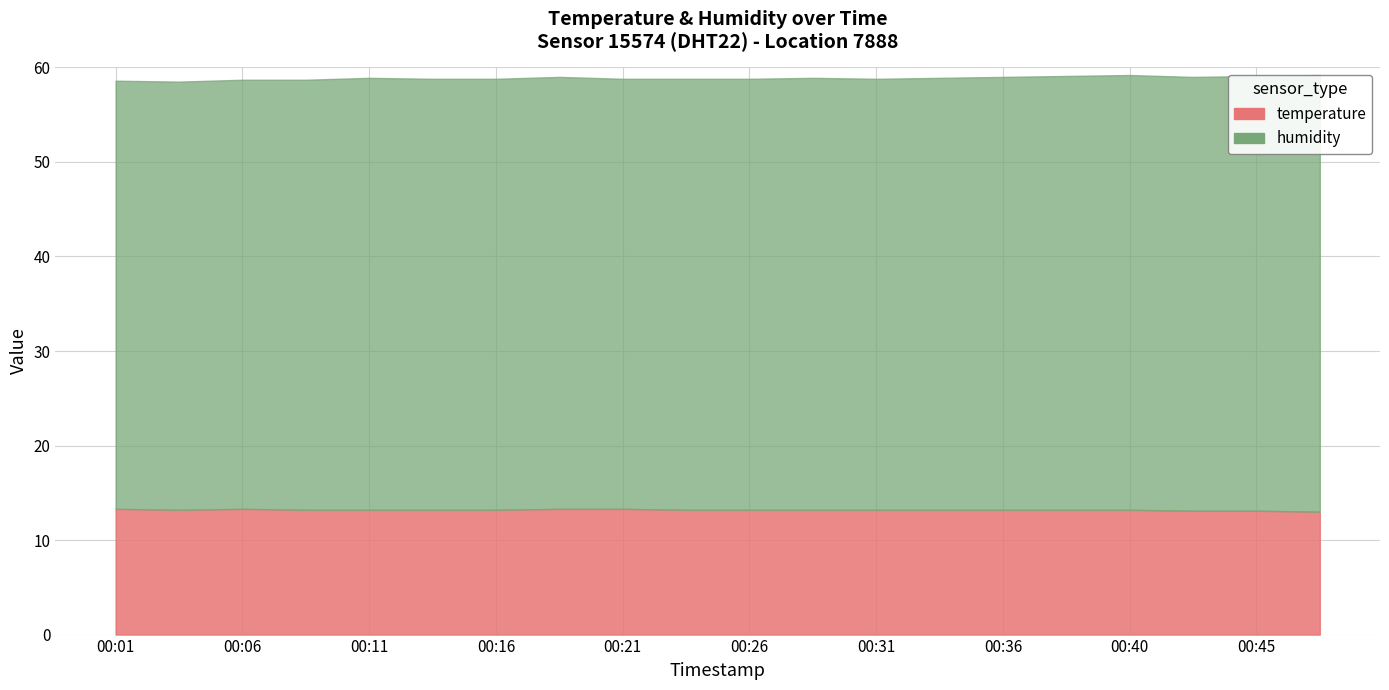

Rank the series by their average value, from highest to lowest.

humidity, temperature